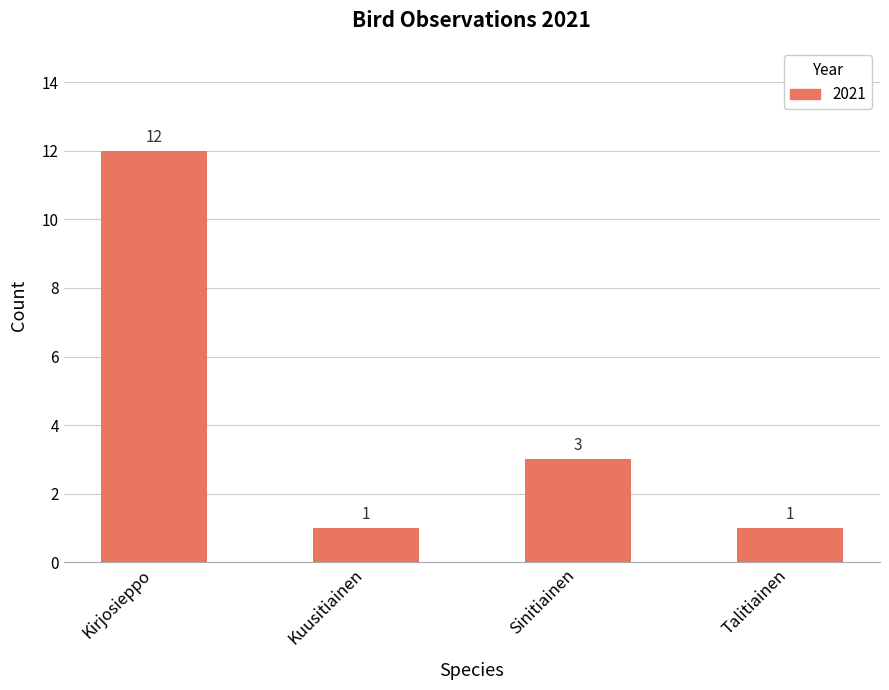

Count the values in the range 1 to 12.

4